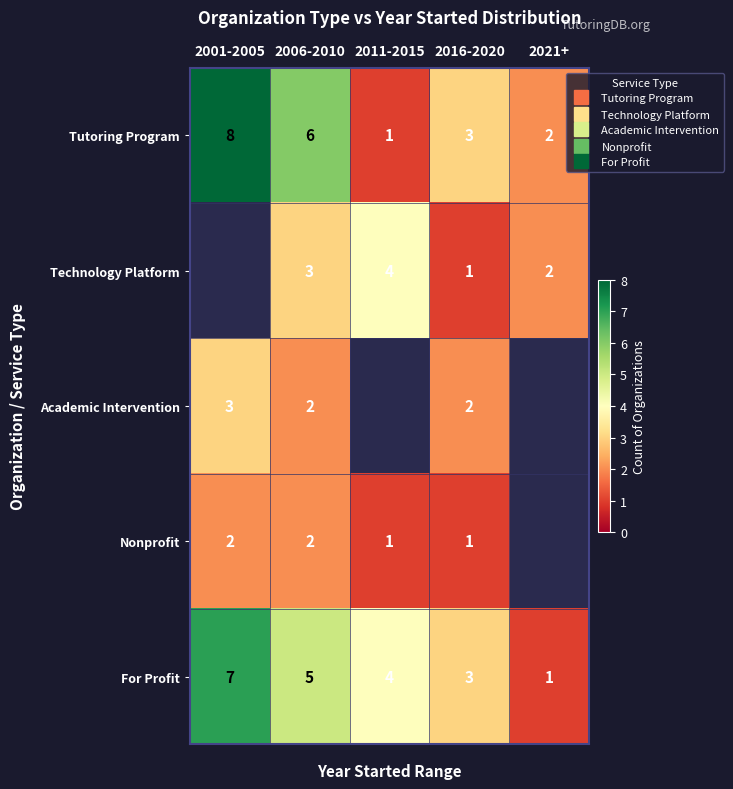

At which category does the chart reach its minimum across all series?

2011-2015